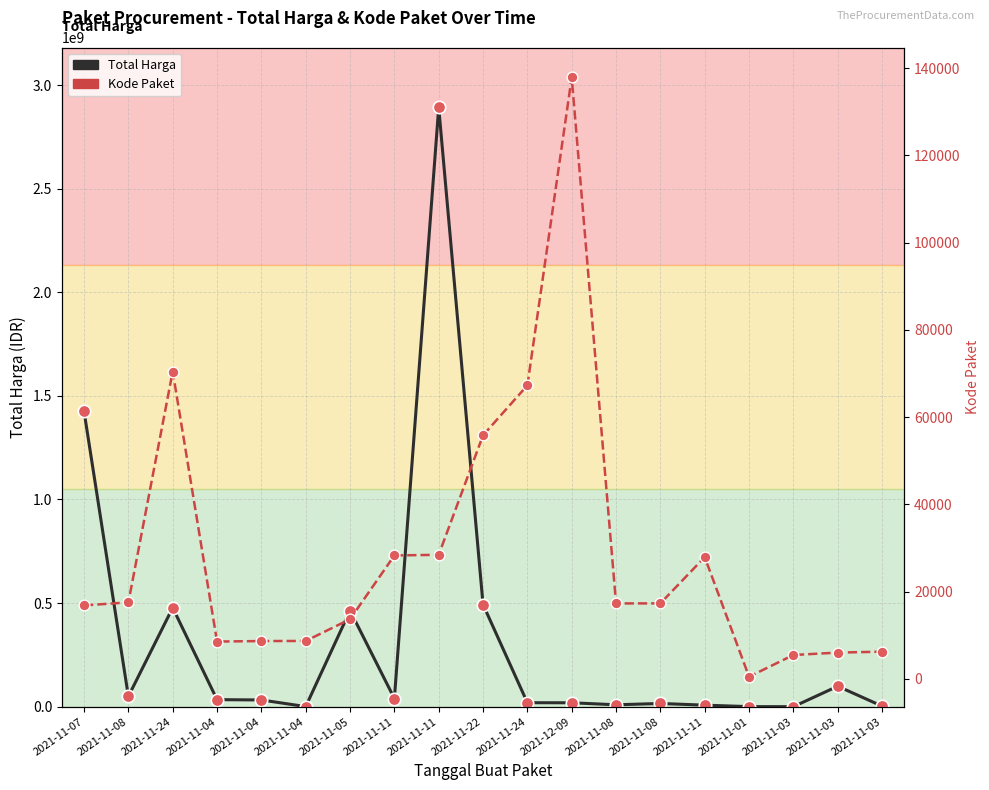

What are all the series names shown in the legend?

Total Harga, Kode Paket